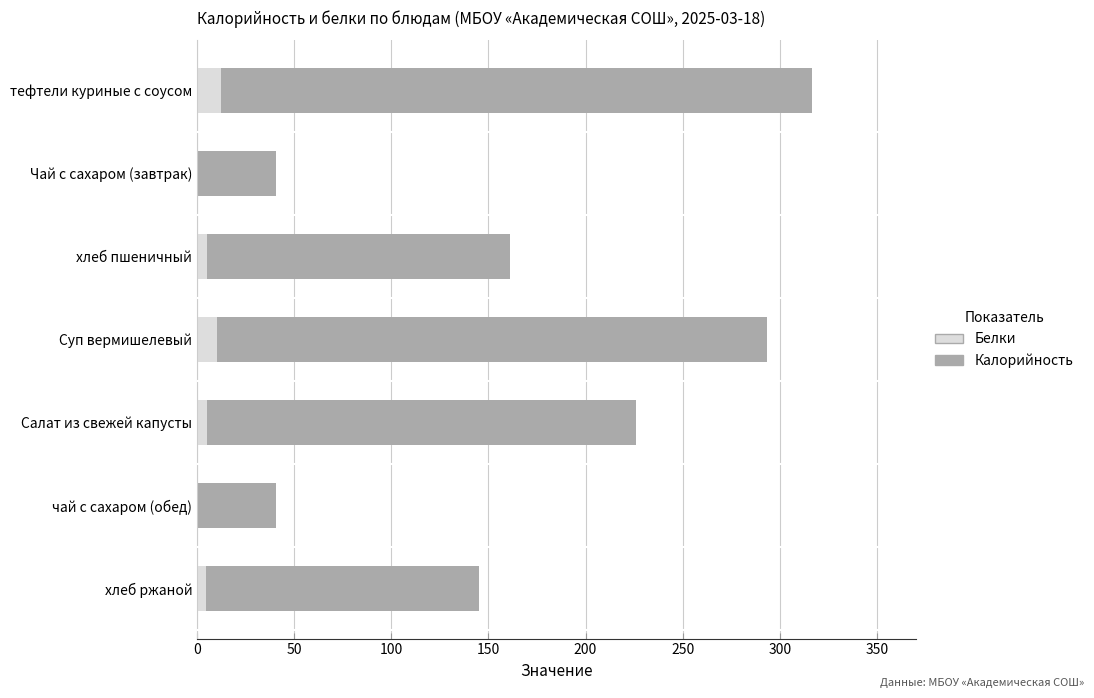

Count the number of data series in this chart.

2